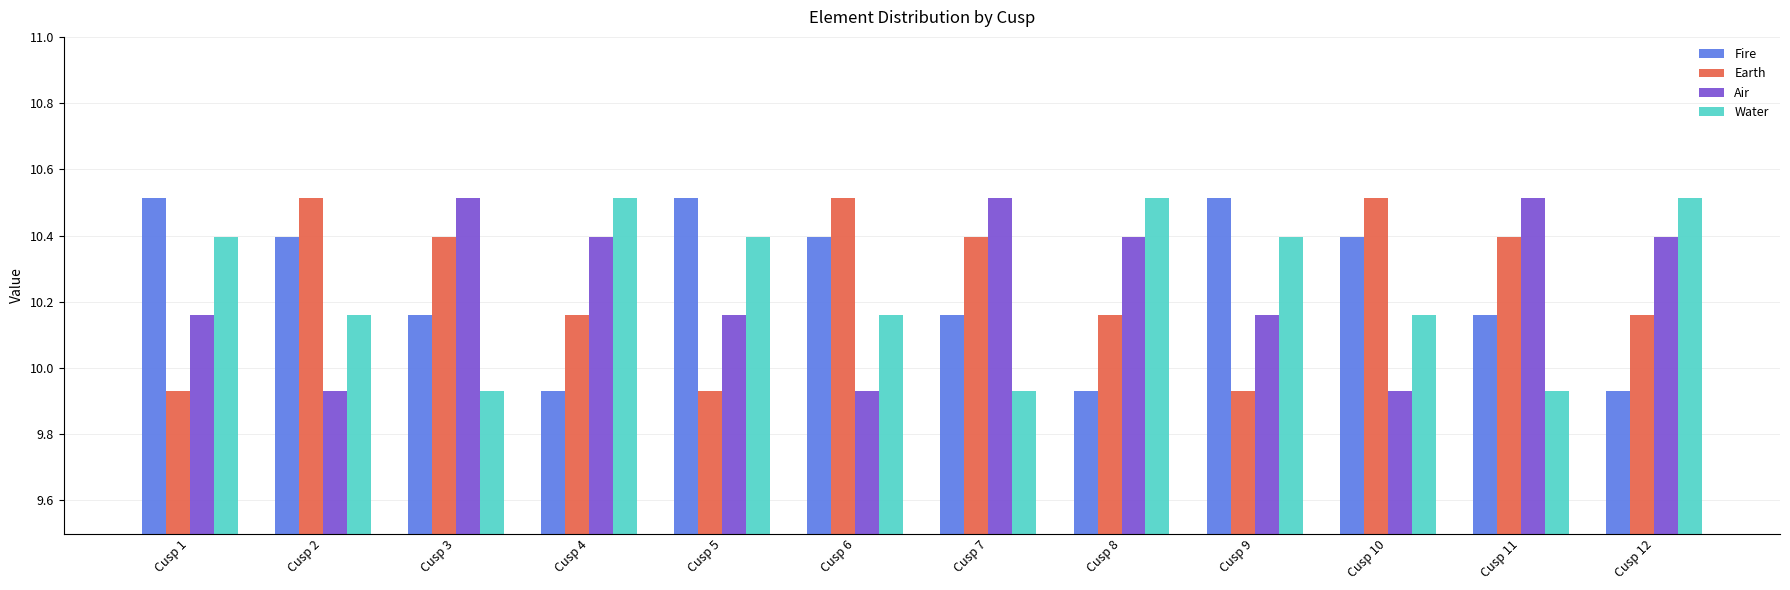

Rank the series at Cusp 7 from highest to lowest value.

Air, Earth, Fire, Water